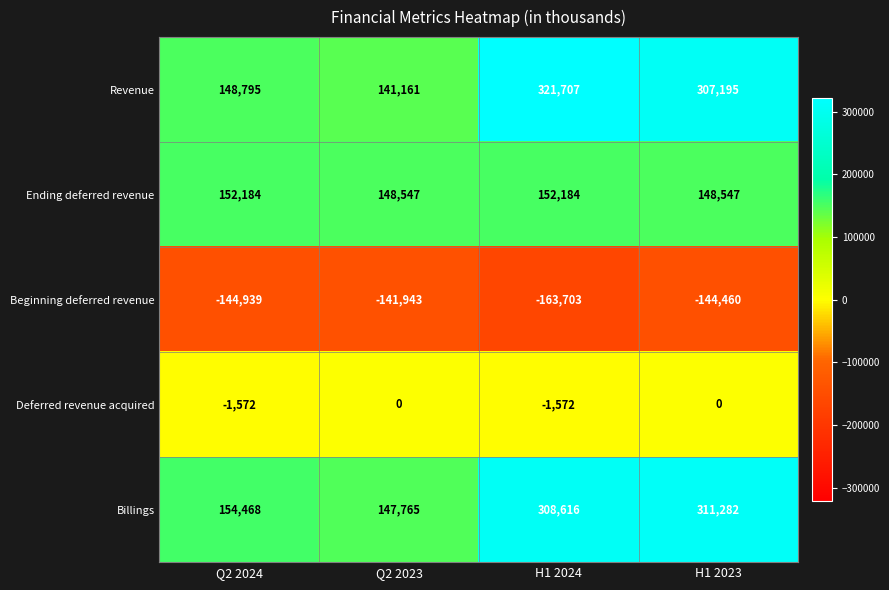

What is the difference between the highest and lowest values at Q2 2024?

299407